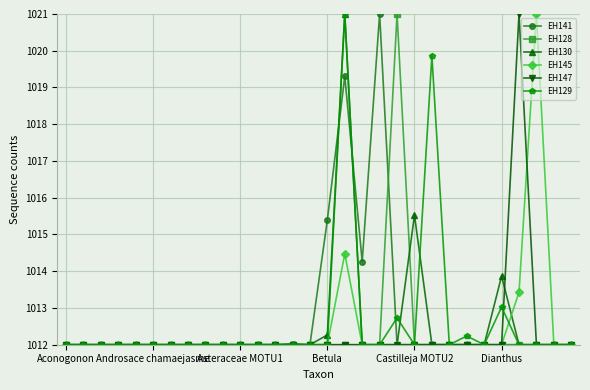

At how many categories does at least one series exceed 1014?

9